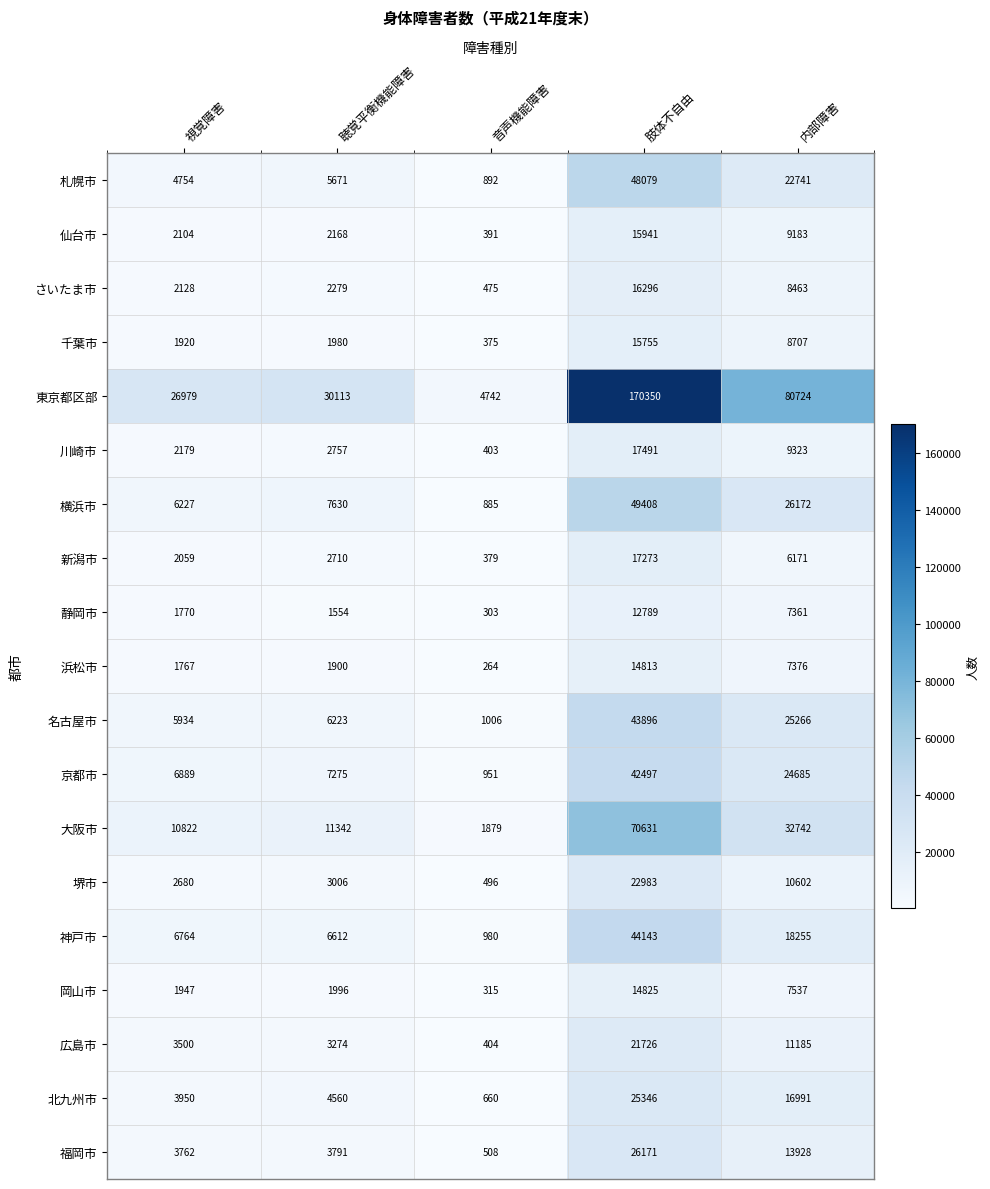

The 名古屋市 series shows 5934 at 視覚障害. True or false?

True